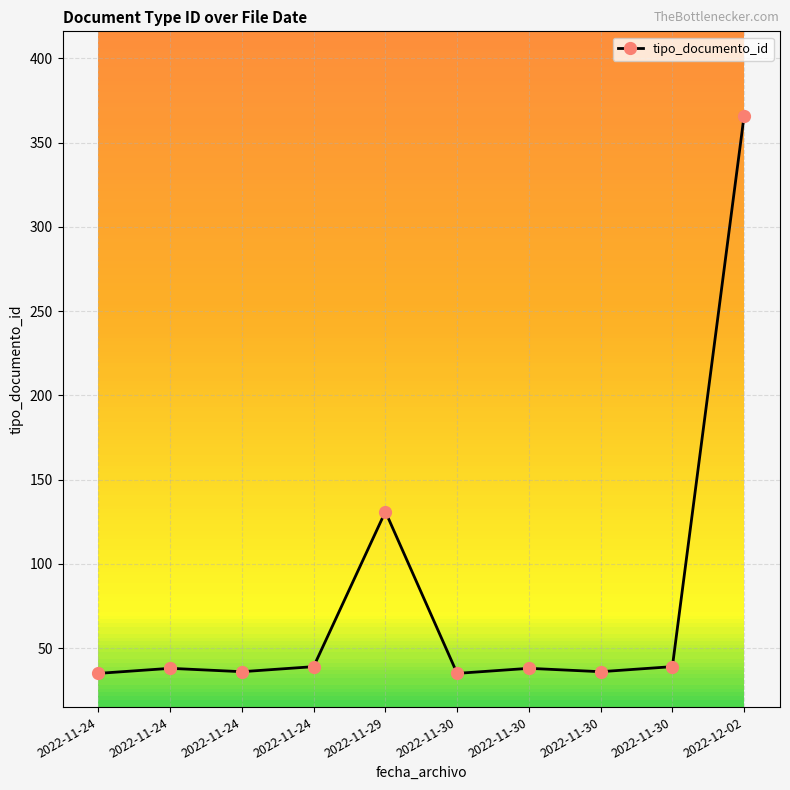

True or false: there are more than 0 points higher than both neighbors.

True